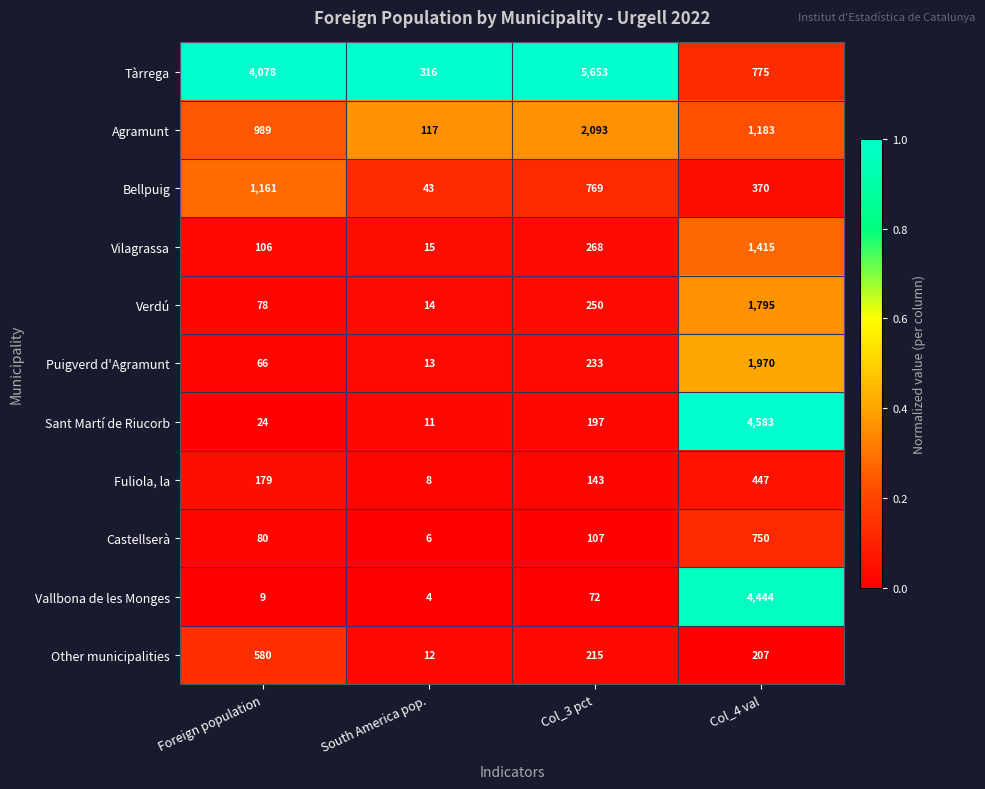

What is the total value across all series at South America pop.?

559